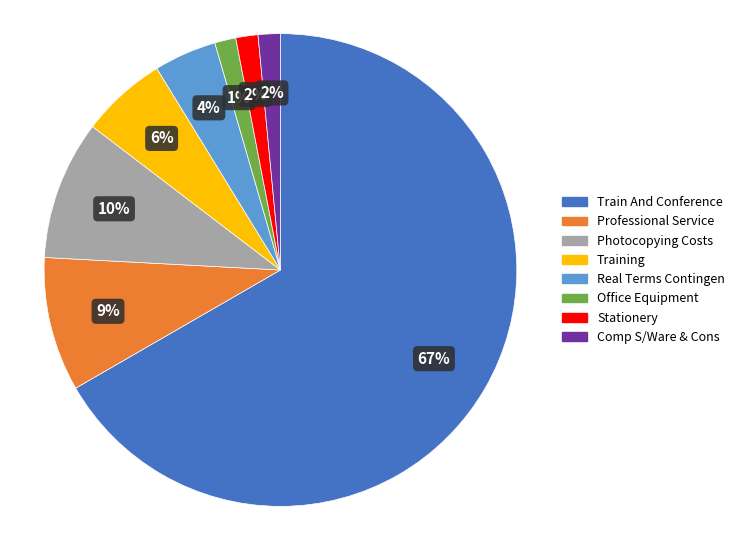

Which has a higher value, Stationery or Real Terms Contingen?

Real Terms Contingen